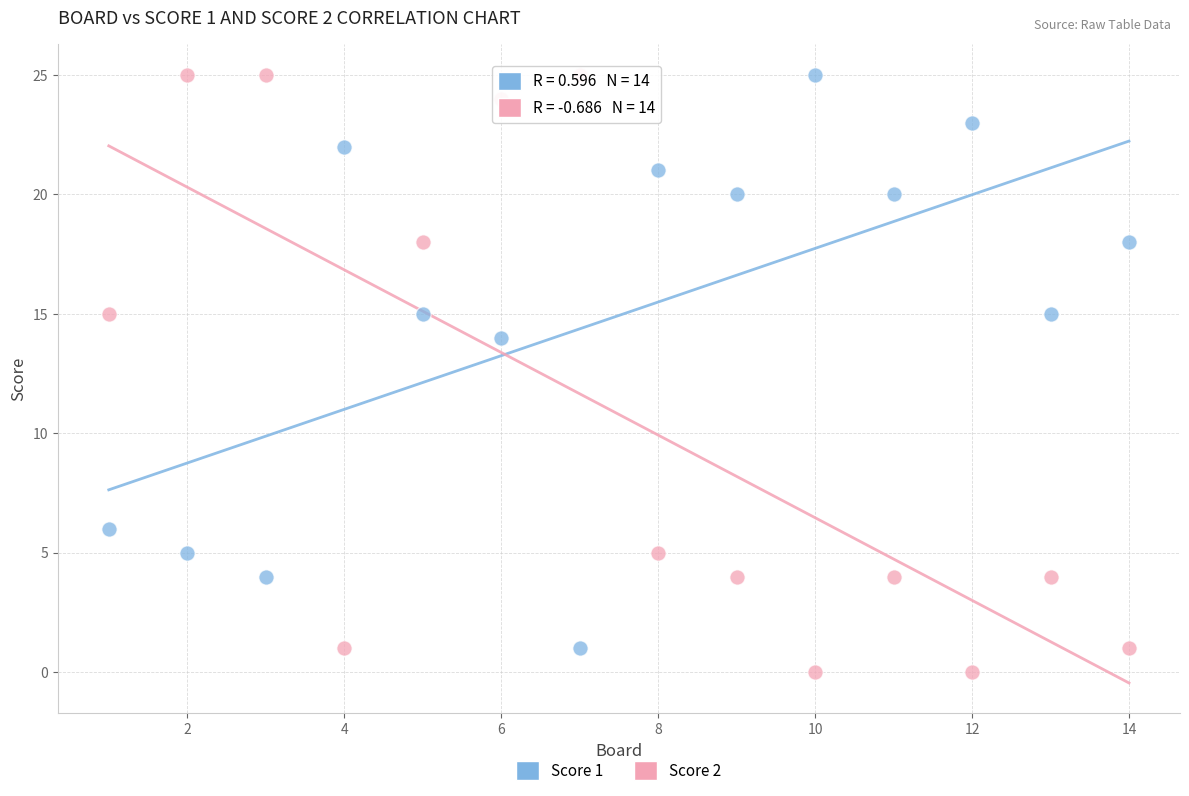

Across all series, what Y value is closest to 12?

14